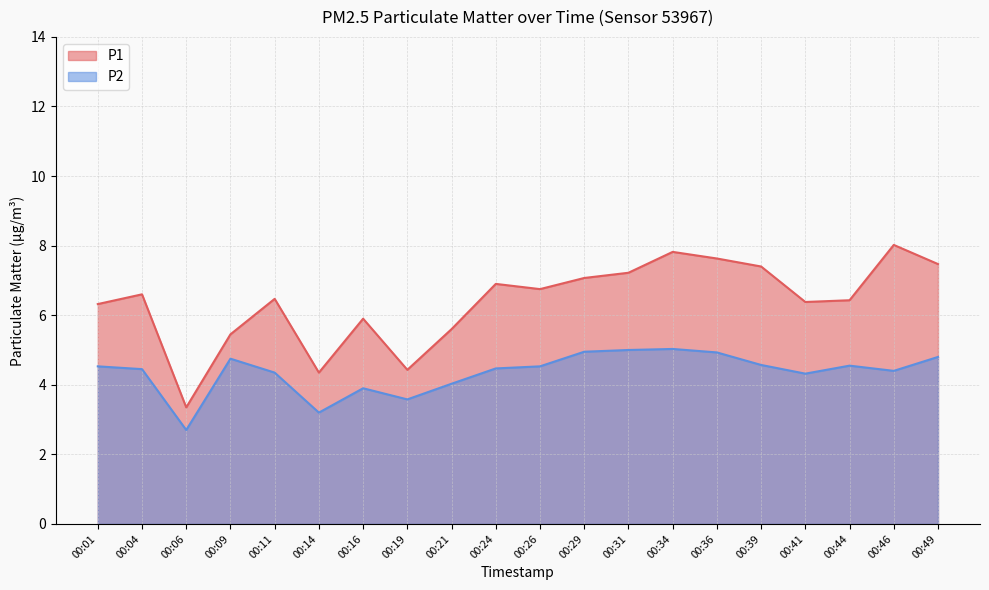

What is the lowest value of the P1 series?

3.4